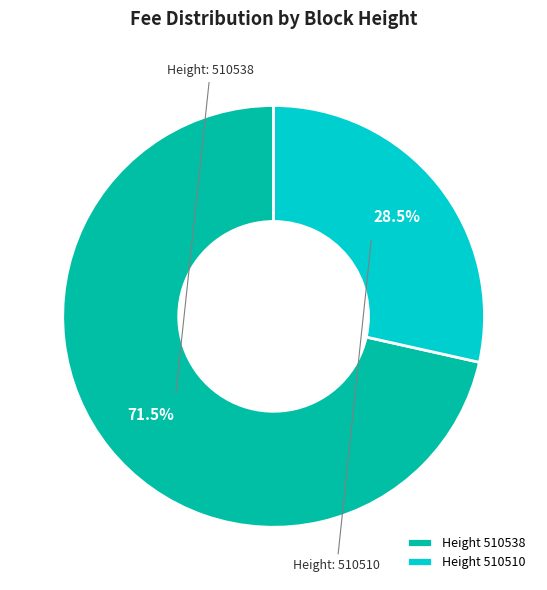

Which slice represents more than half of the pie?

Height 510538